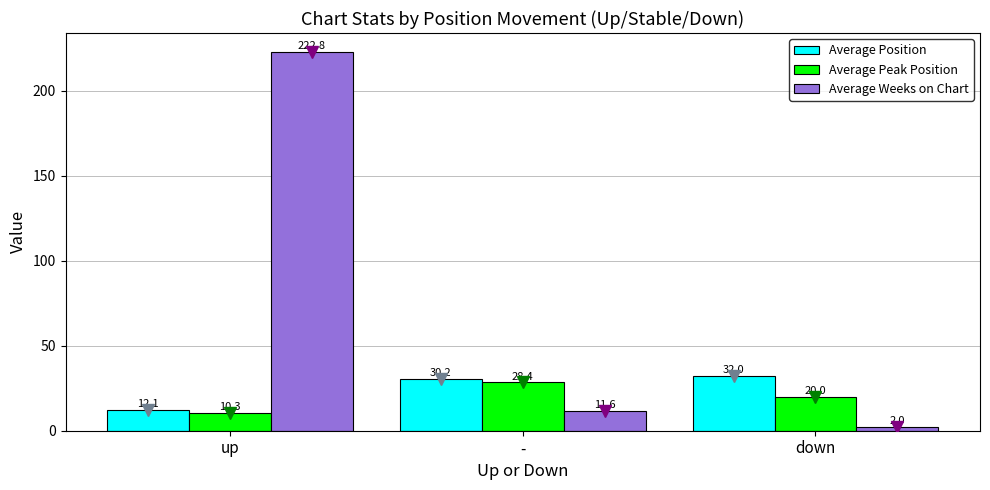

What is the sum of all Average Weeks on Chart values?

236.4